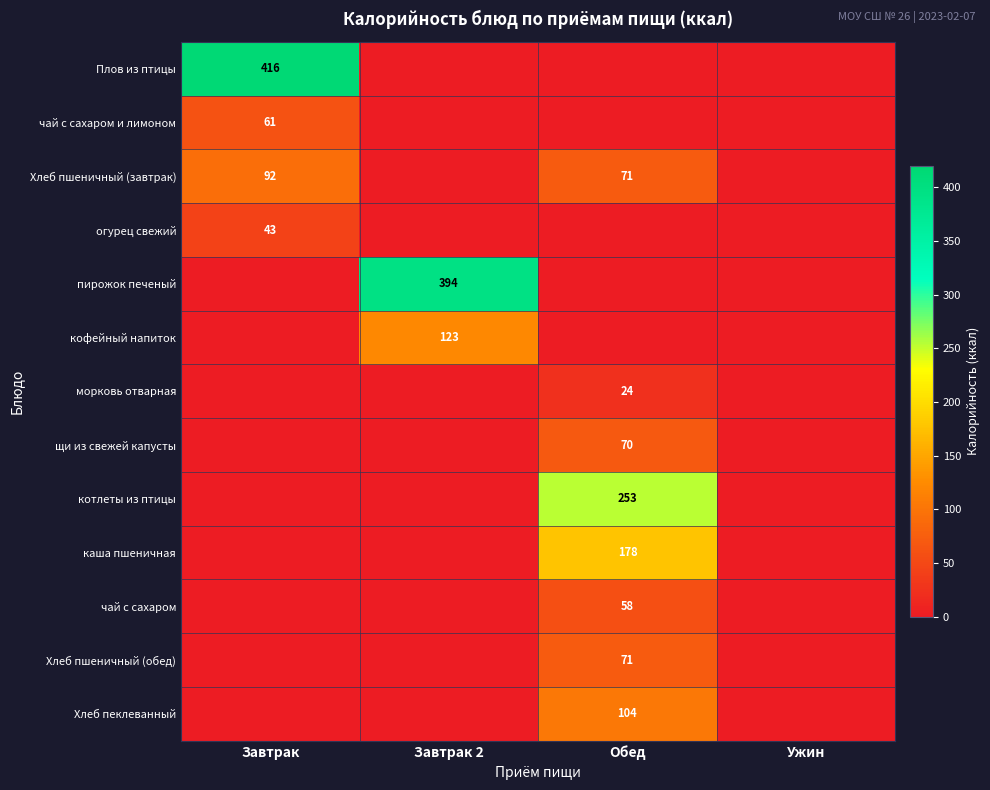

The пирожок печеный series shows 394 at Завтрак 2. True or false?

True